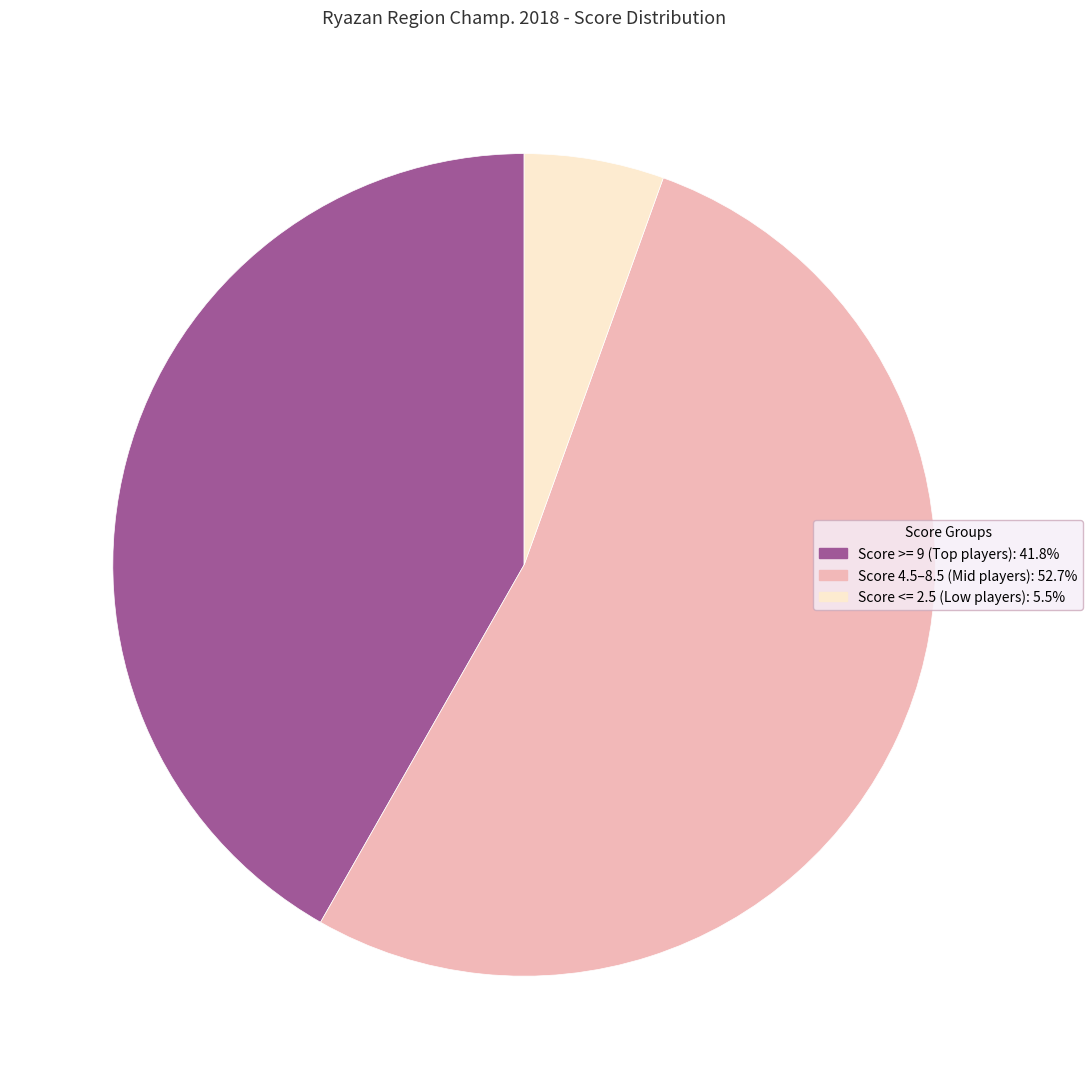

Is there any slice that represents more than half of the pie?

Yes